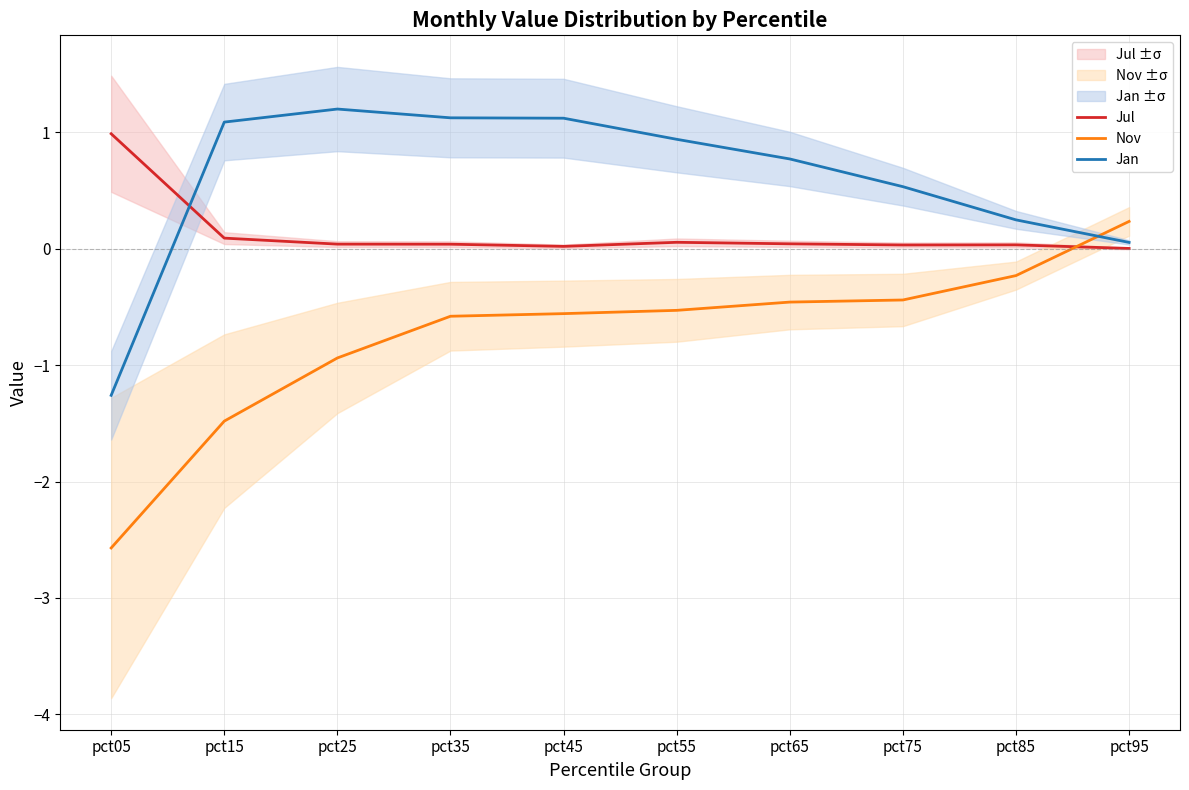

Reading left to right, transcribe all the data shown in this chart.

Jul: 1.0	0.1	0.0	0.0	0.0	0.1	0.0	0.0	0.0	0.0
Nov: -2.6	-1.5	-0.9	-0.6	-0.6	-0.5	-0.5	-0.4	-0.2	0.2
Jan: -1.3	1.1	1.2	1.1	1.1	0.9	0.8	0.5	0.2	0.1